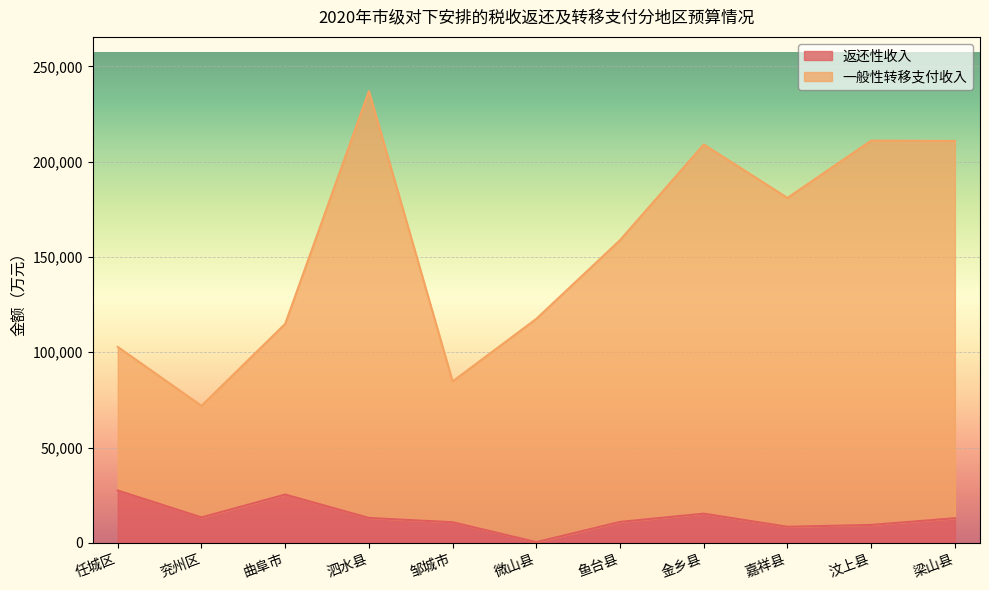

At which label is 返还性收入 closest to 13926?

兖州区